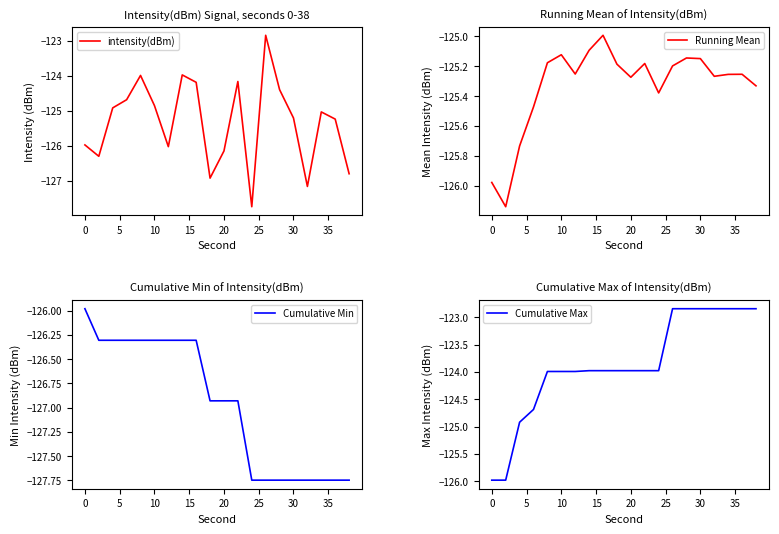

True or false: intensity(dBm) has a value of -36.3 at 30.

False